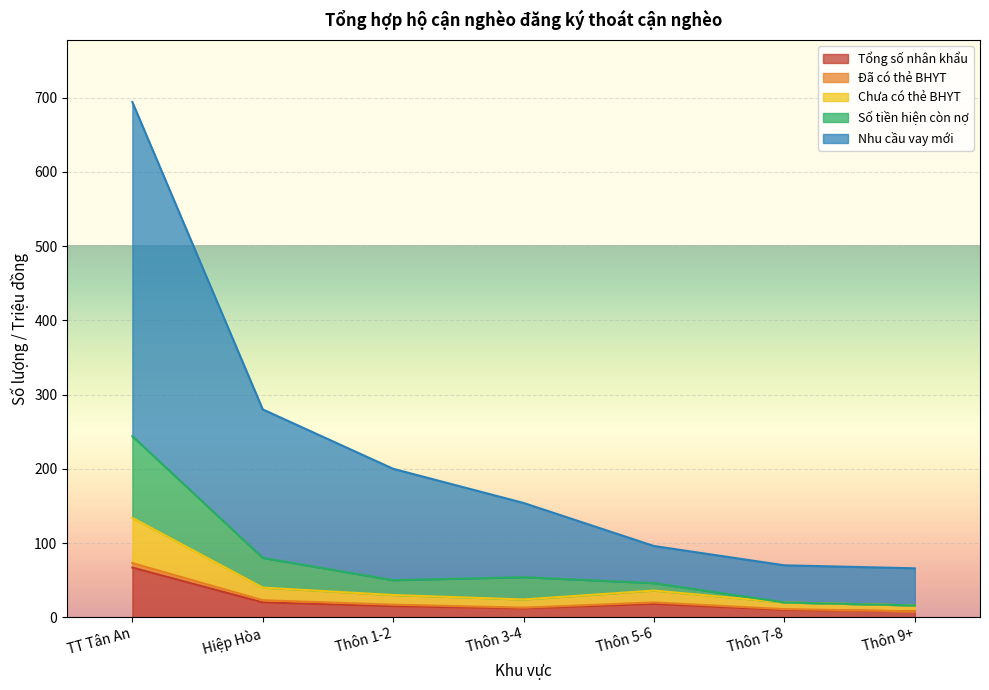

Which category has the highest value in the Tổng số nhân khẩu series?

TT Tân An